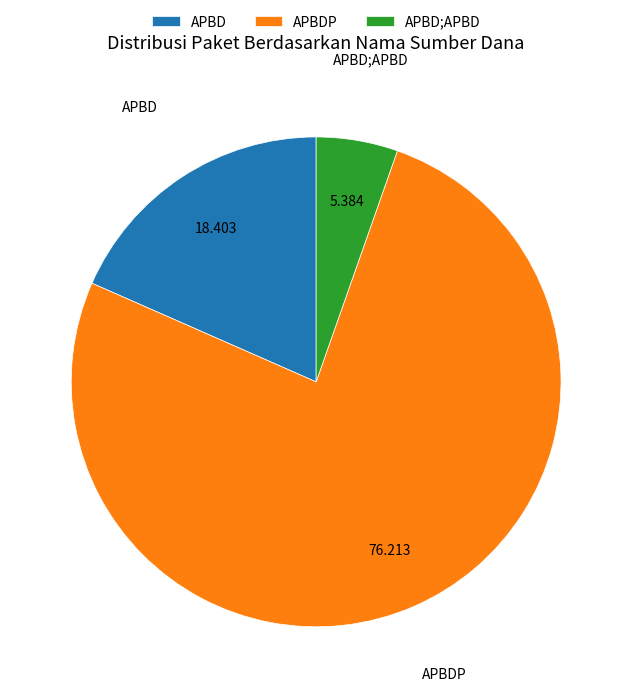

Which category has the biggest portion of the pie?

APBDP